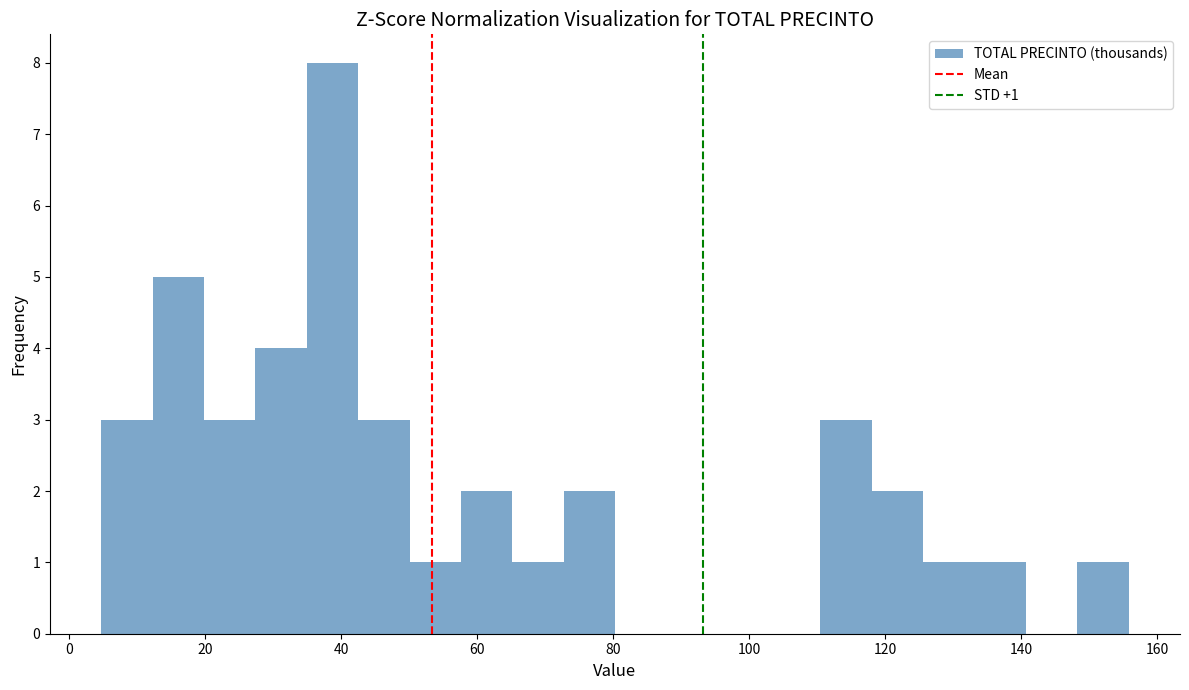

Around what value on the x-axis is the tallest bar? Give the approximate position of its centre, as read against the axis.

38